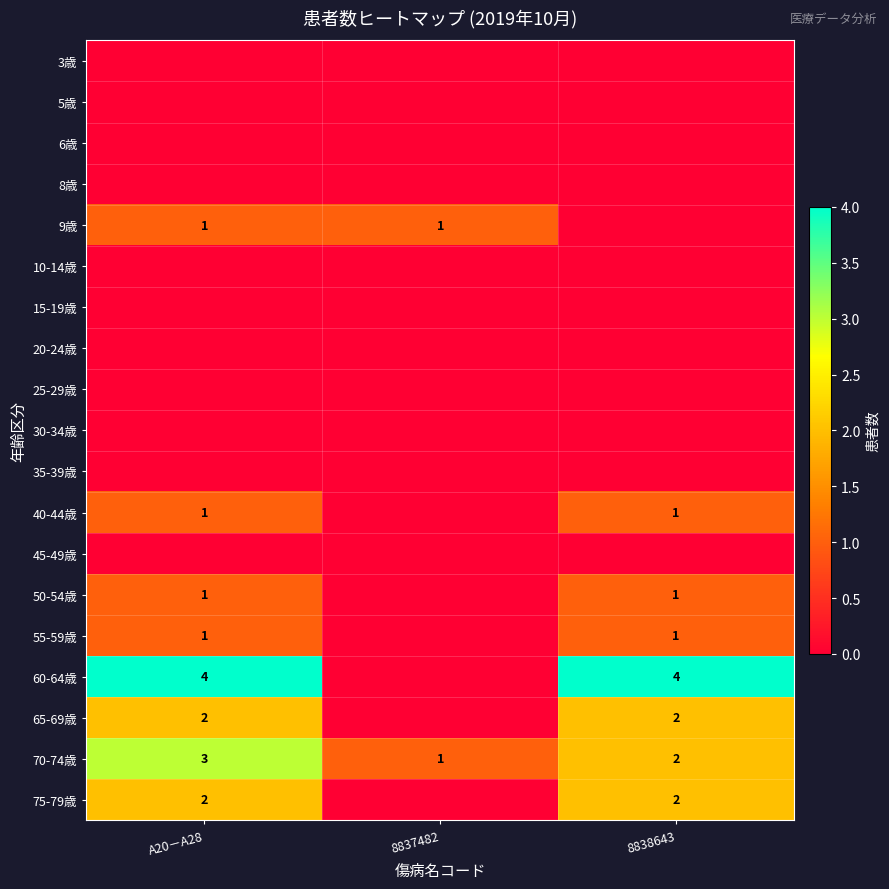

At how many categories does at least one series exceed 2?

2